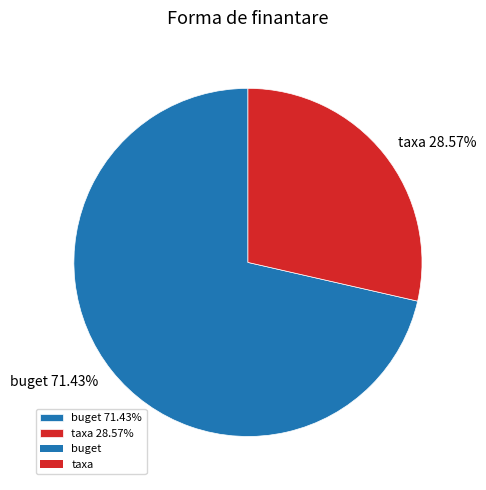

How many slices are in this pie chart?

2